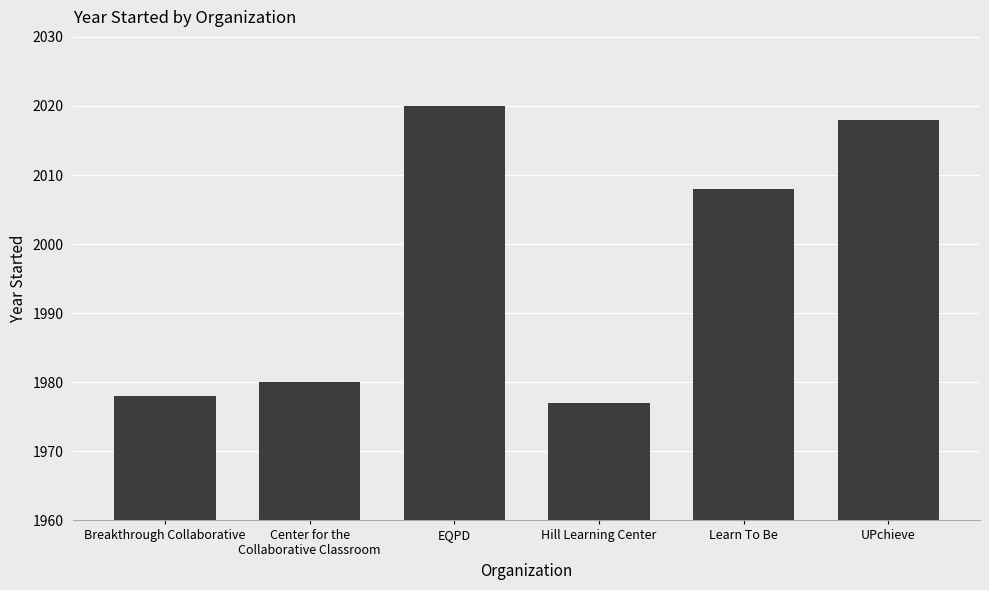

Rank the categories by value from highest to lowest.

EQPD, UPchieve, Learn To Be, Center for the
Collaborative Classroom, Breakthrough Collaborative, Hill Learning Center